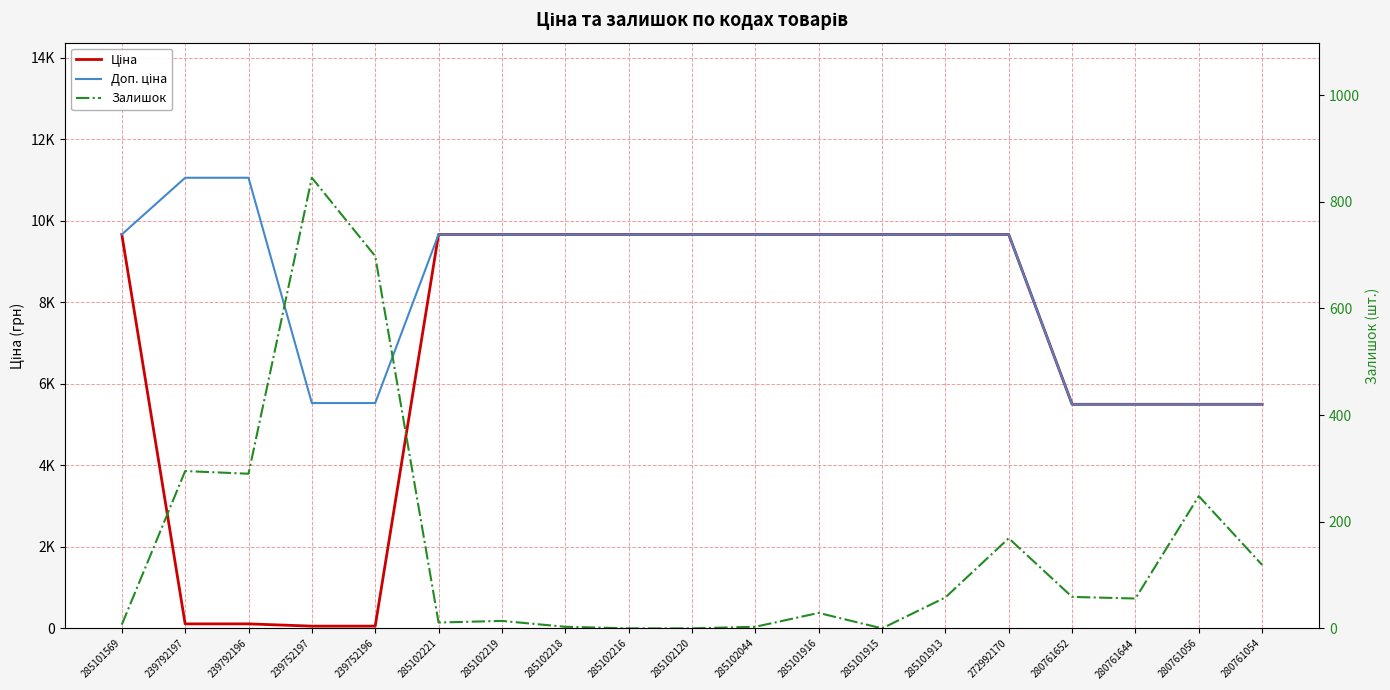

What is the label of the 3rd point from the right?

280761644